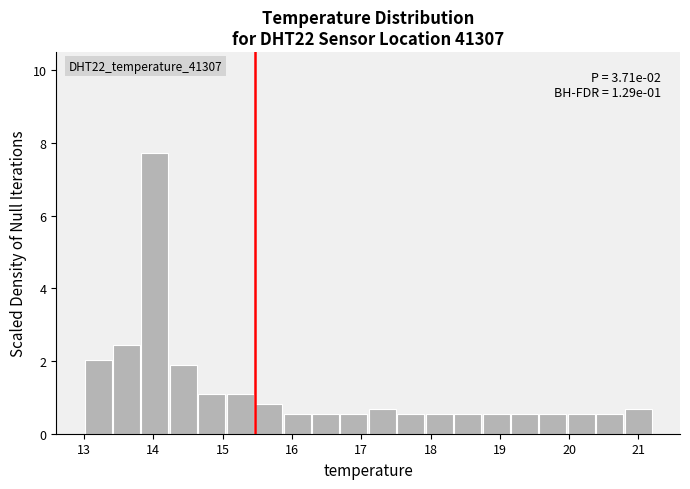

Over which range of the x-axis is the bar tallest?

13.82 to 14.23